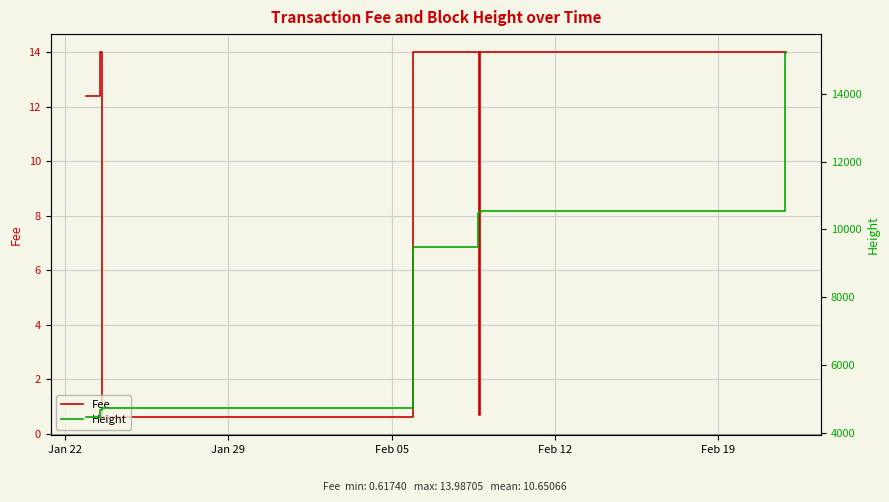

The value of Fee at 9 is 8.4. True or false?

False